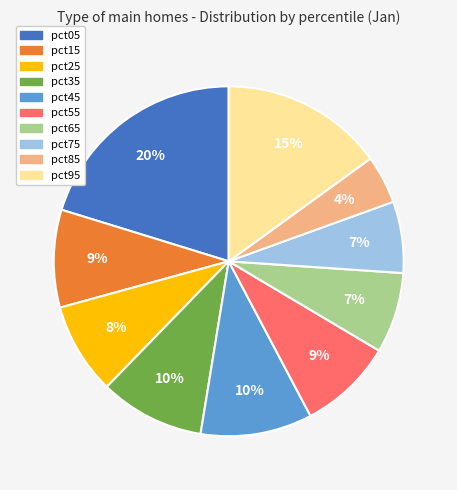

Combined, do pct45 and pct15 account for over 50%?

No